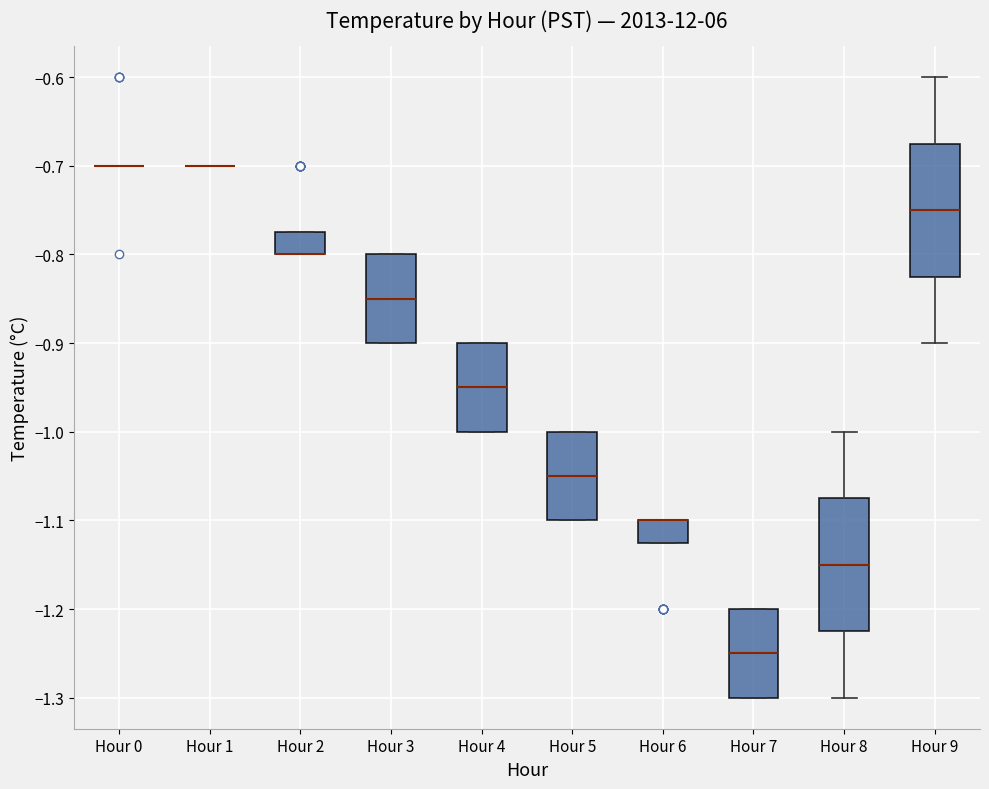

Reading left to right, read every box against the y-axis: the position of its median line, the range the box covers, and the ends of its whiskers. The values are not printed on the chart, so give them approximately, as read against the axis.

Hour 0: box collapsed to a line at -0.70, whiskers -0.70 to -0.70
Hour 1: box collapsed to a line at -0.70, whiskers -0.70 to -0.70
Hour 2: median -0.80 (drawn on the box's lower edge), box -0.80 to -0.77, whiskers -0.80 to -0.77
Hour 3: median -0.85, box -0.90 to -0.80, whiskers -0.90 to -0.80
Hour 4: median -0.95, box -1.00 to -0.90, whiskers -1.00 to -0.90
Hour 5: median -1.05, box -1.10 to -1.00, whiskers -1.10 to -1.00
Hour 6: median -1.10 (drawn on the box's upper edge), box -1.12 to -1.10, whiskers -1.12 to -1.10
Hour 7: median -1.25, box -1.30 to -1.20, whiskers -1.30 to -1.20
Hour 8: median -1.15, box -1.22 to -1.07, whiskers -1.30 to -1.00
Hour 9: median -0.75, box -0.82 to -0.67, whiskers -0.90 to -0.60